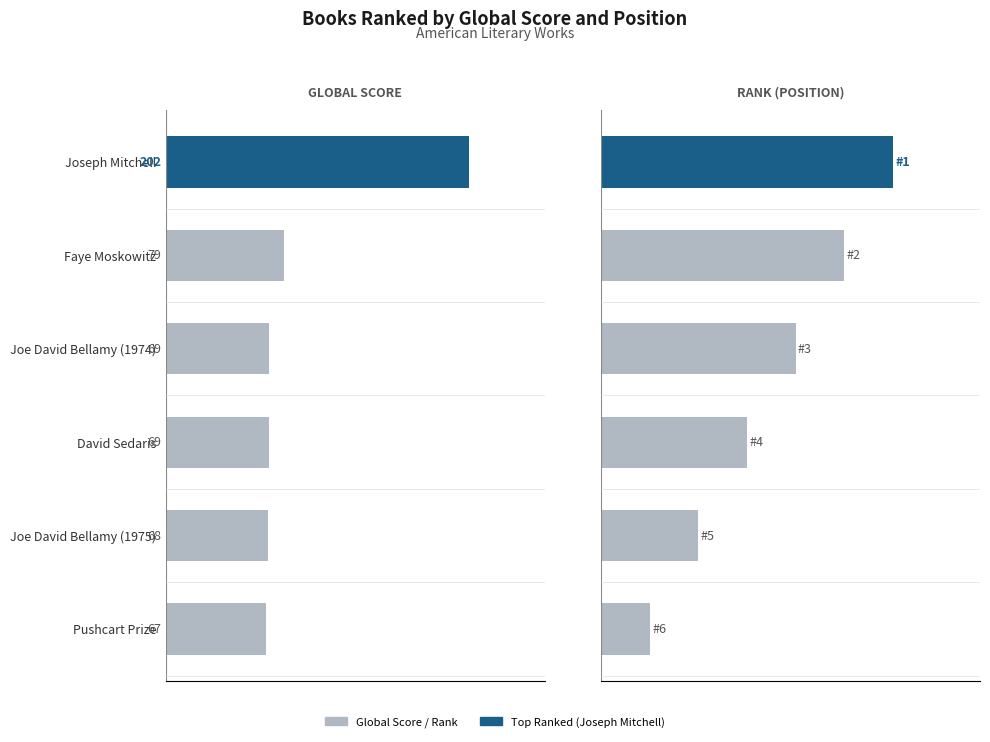

Between 0 and 4, which series saw the biggest shift?

Global Score